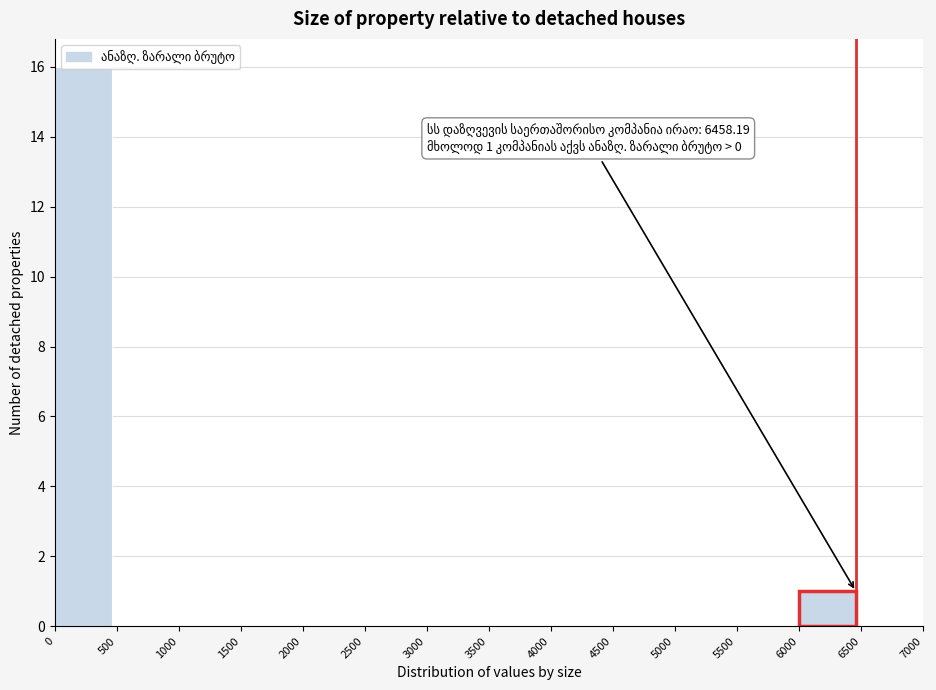

Which range on the x-axis has the tallest bar?

0 to 500